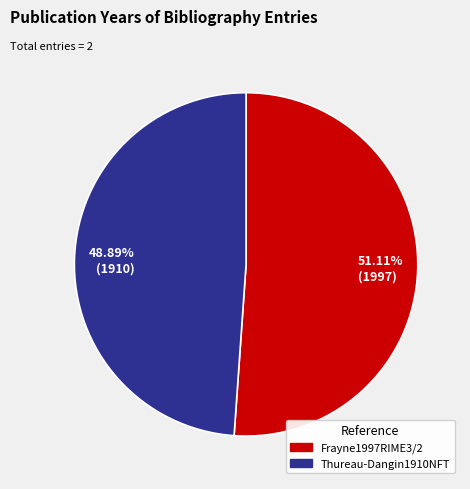

Which category accounts for the majority?

51.11% (1997)